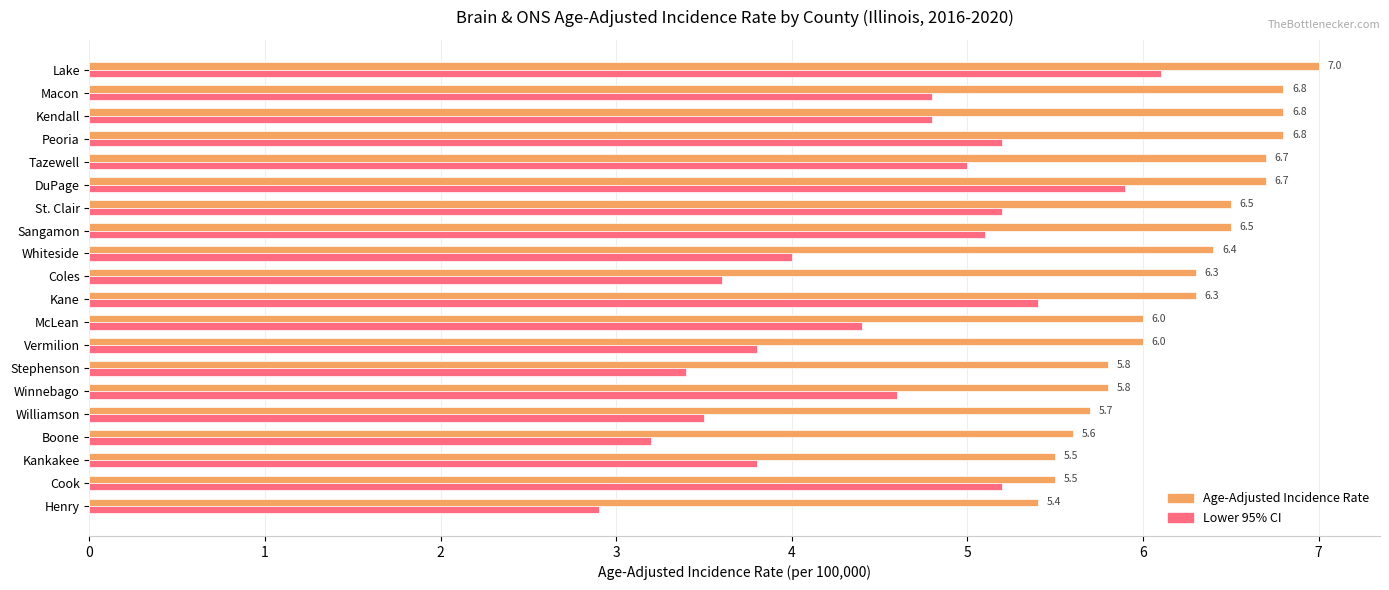

Is it true that Lower 95% CI equals 10.9 at Lake?

False